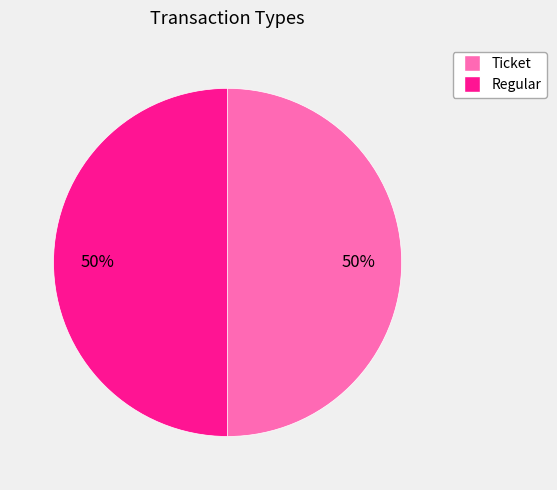

What percentage is the Regular slice, to the nearest percent?

50%